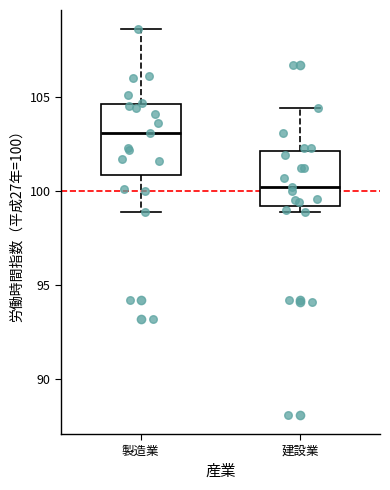

Reading left to right, read every box against the y-axis: the position of its median line, the range the box covers, and the ends of its whiskers. The values are not printed on the chart, so give them approximately, as read against the axis.

製造業: median 103.0, box 101.0 to 104.5, whiskers 99.0 to 108.5
建設業: median 100.0, box 99.0 to 102.0, whiskers 99.0 (just below the box's lower edge) to 104.5